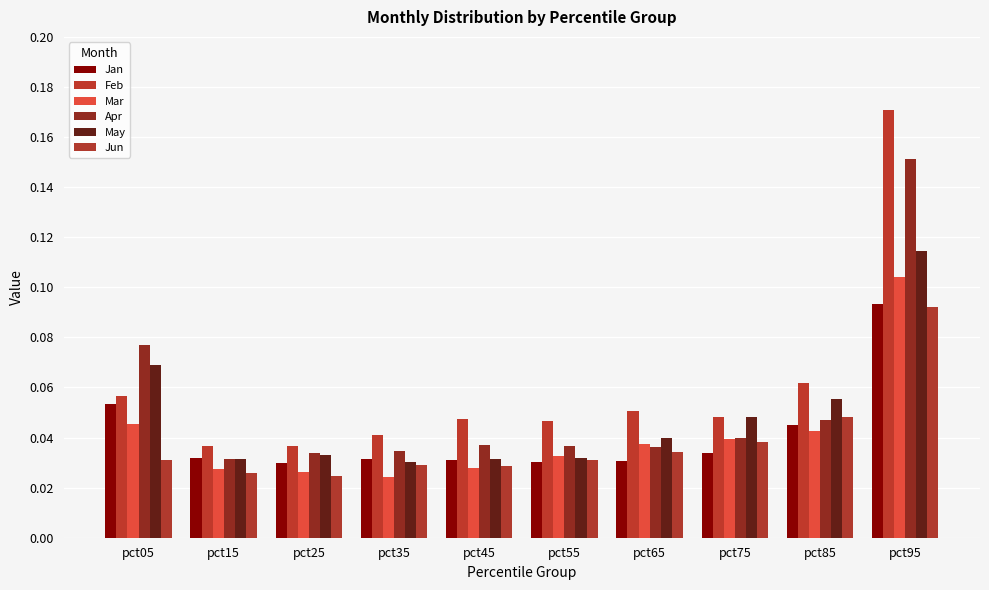

At how many categories does at least one series exceed 0?

10